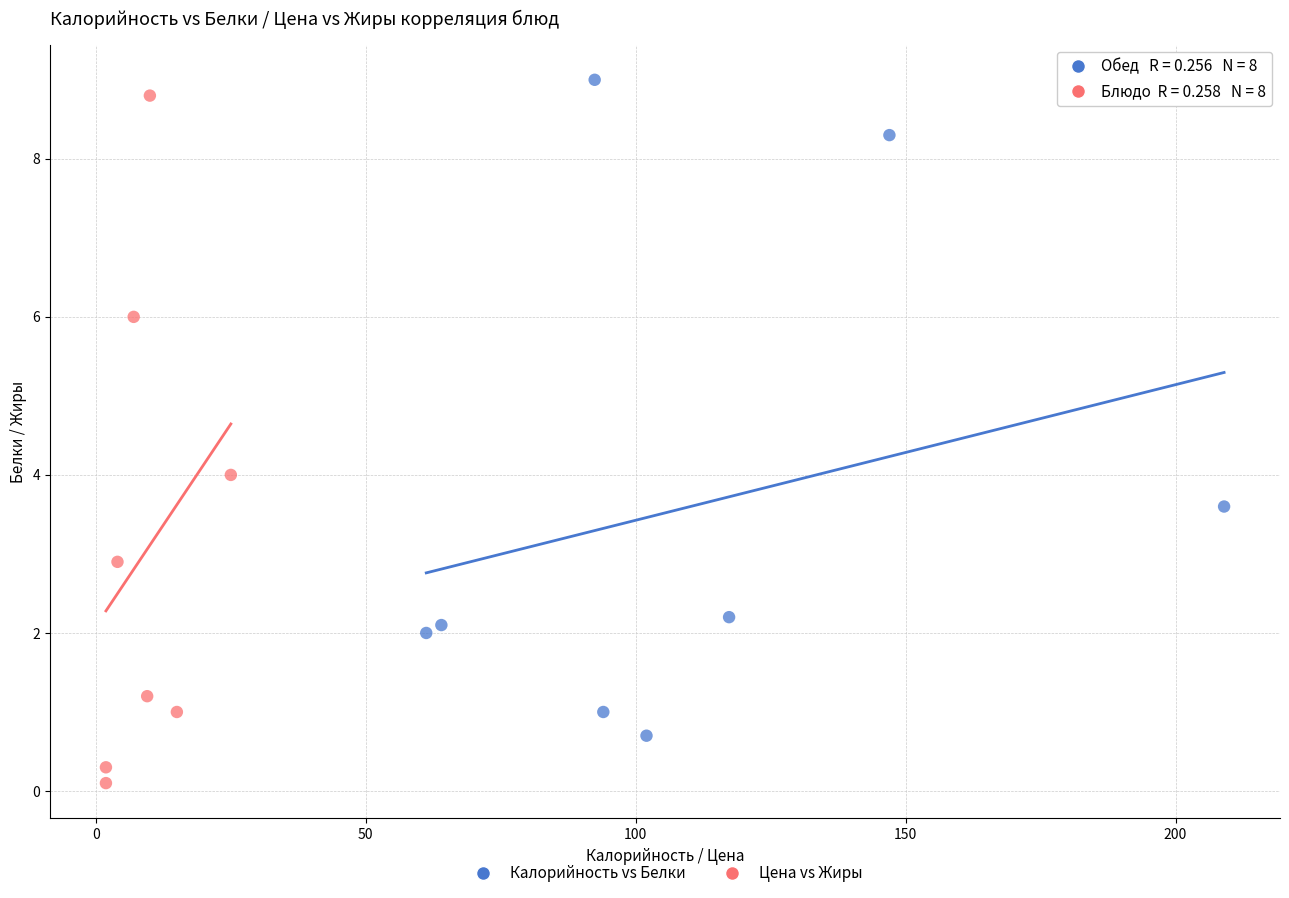

Which series has the largest Y range (max minus min)?

Цена vs Жиры